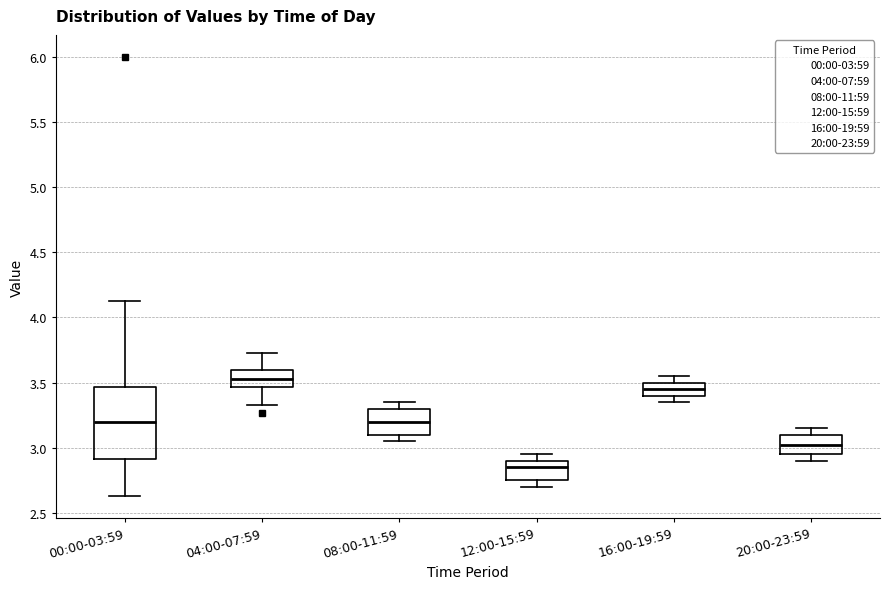

Comparing the boxes themselves (not the whiskers), which one is the tallest?

00:00-03:59